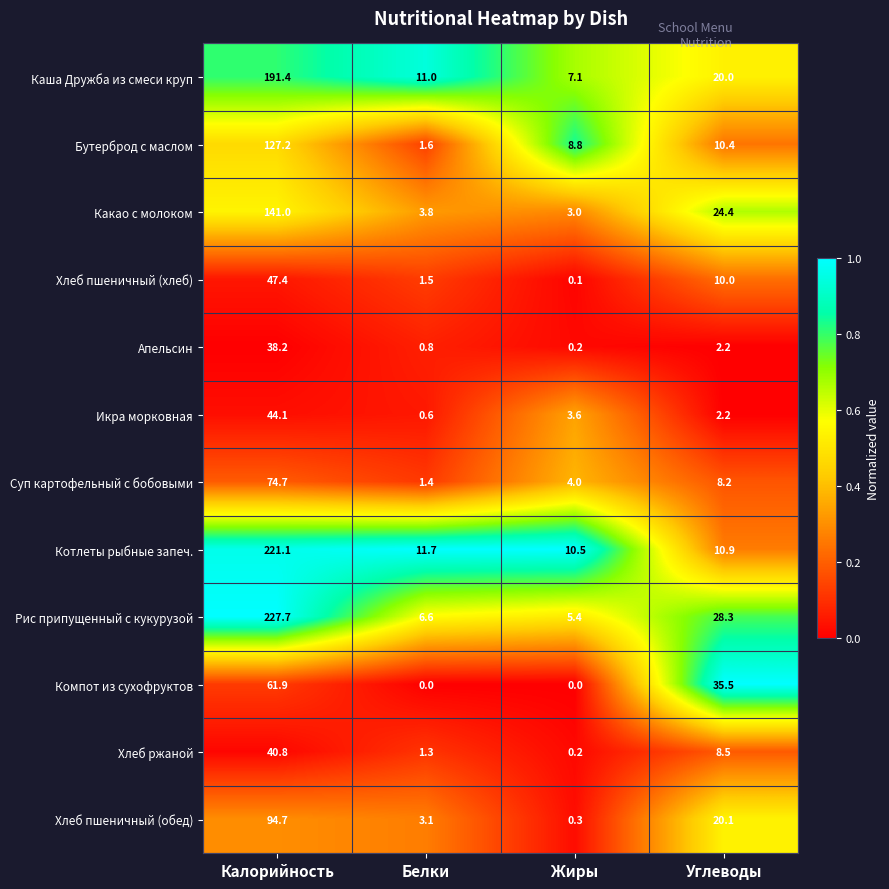

Is it true that Суп картофельный с бобовыми equals 2.2 at Жиры?

False